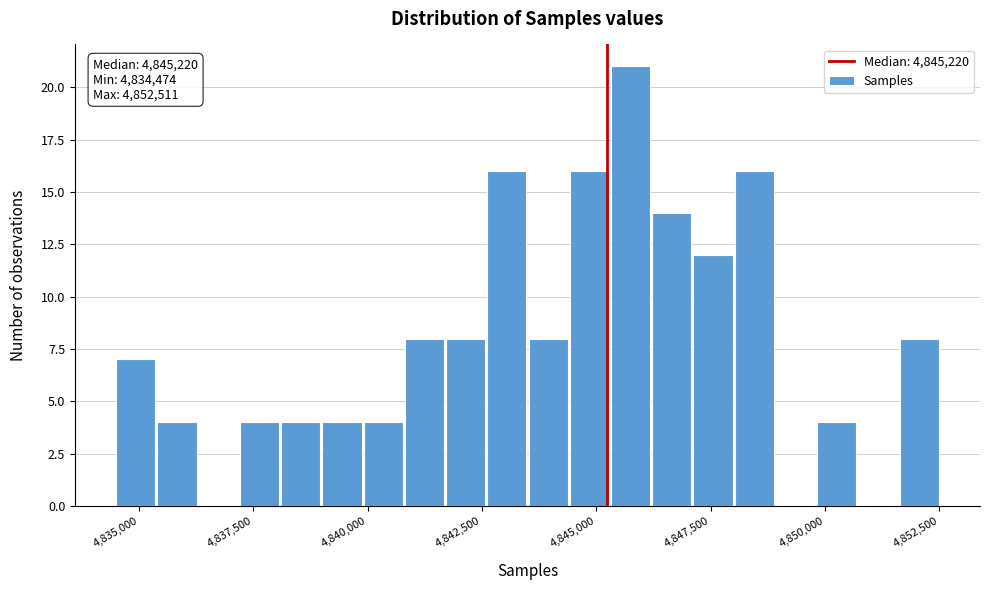

Read against the x-axis, roughly where is the centre of the tallest bar?

4845500